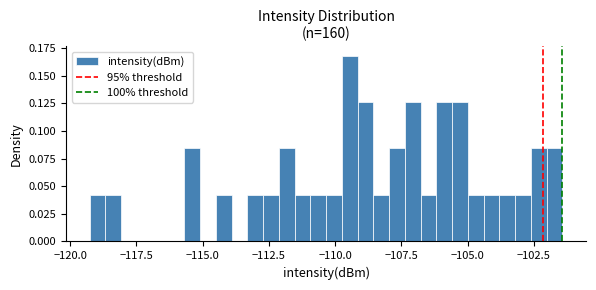

Around what value on the x-axis is the tallest bar? Give the approximate position of its centre, as read against the axis.

-109.5